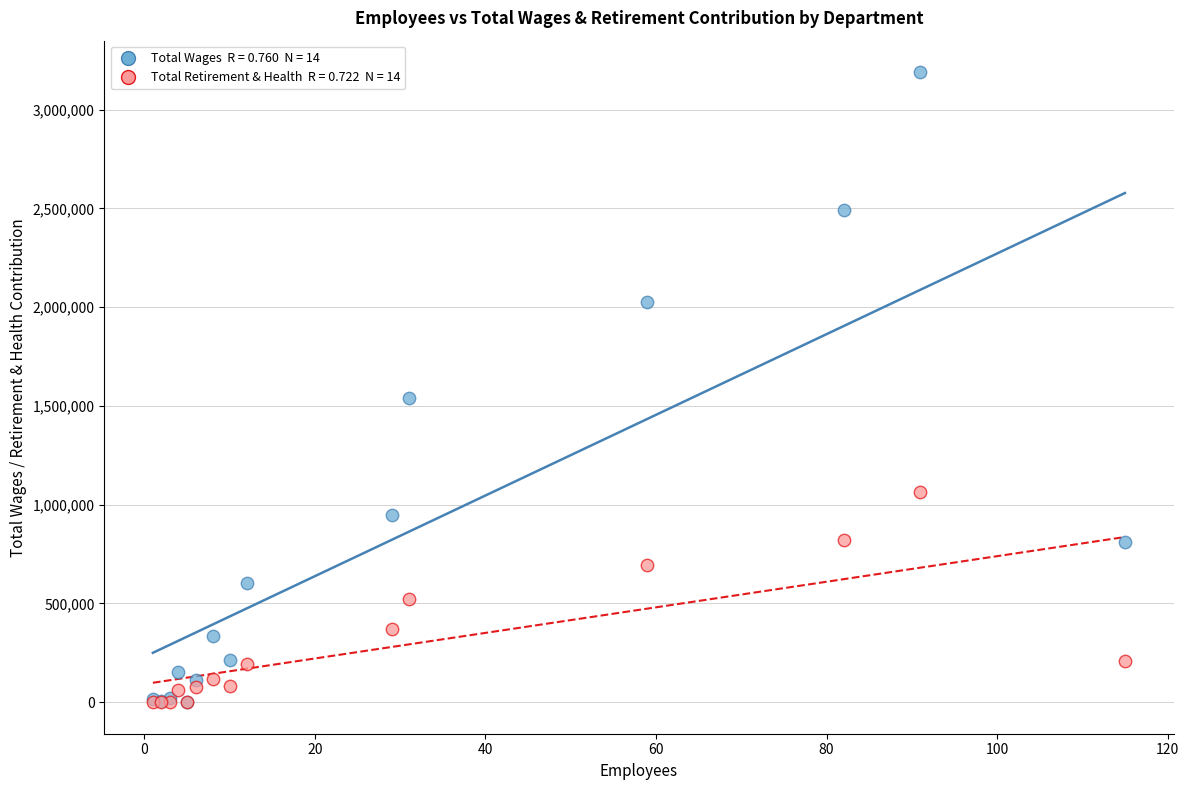

Across all series, what Y value is closest to 1594680?

1538590